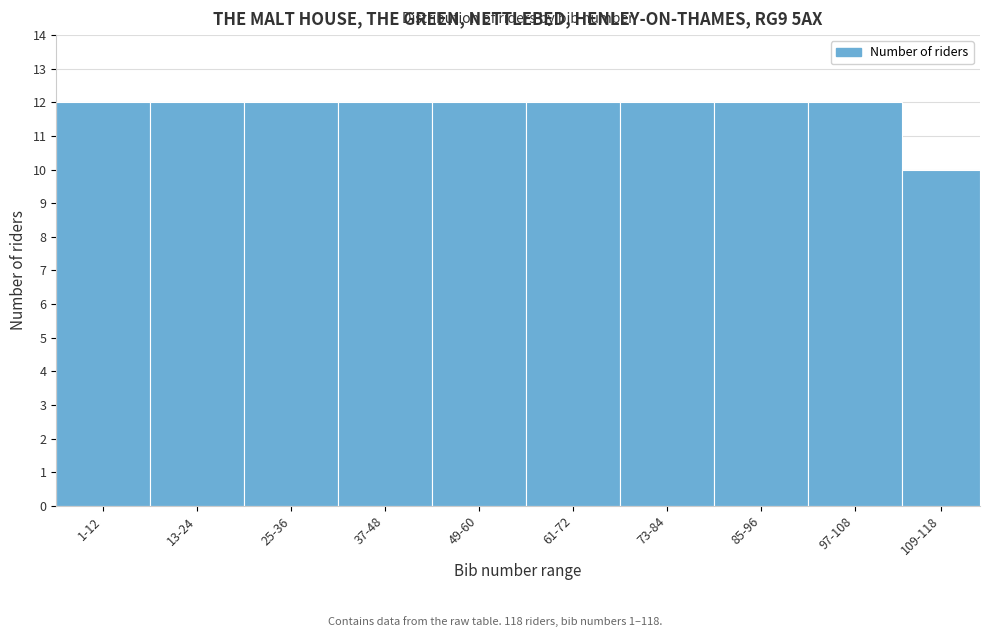

Reading right to left, list all the values displayed in this chart.

10	12	12	12	12	12	12	12	12	12